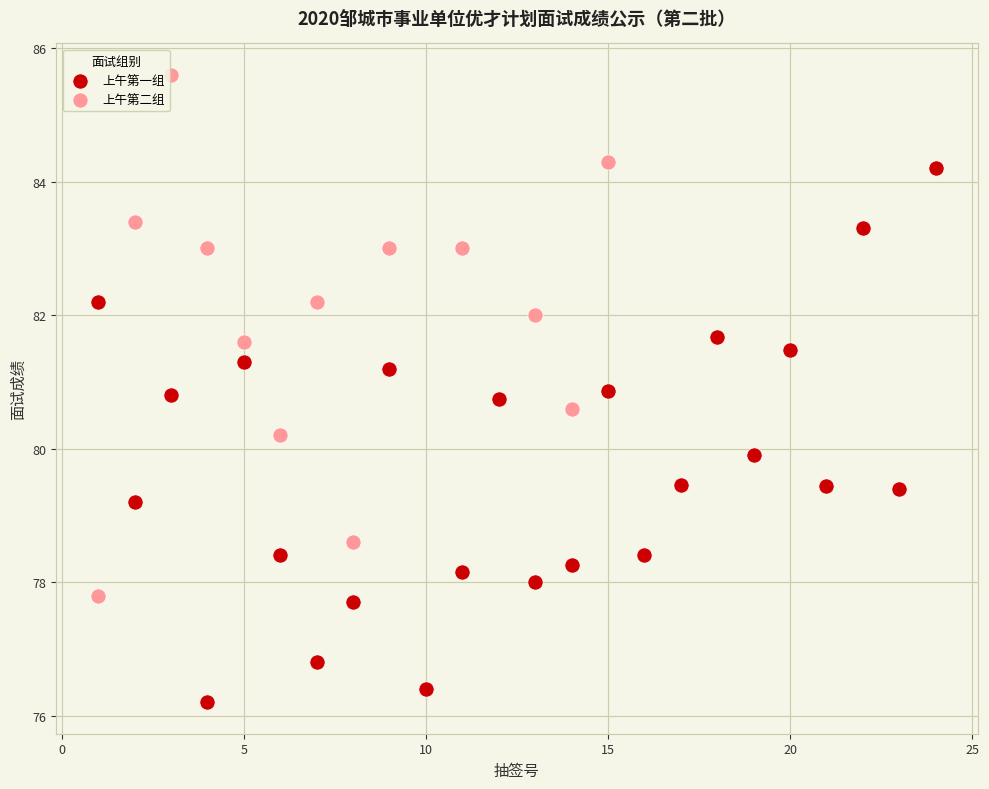

Which series reaches the maximum Y coordinate?

上午第二组